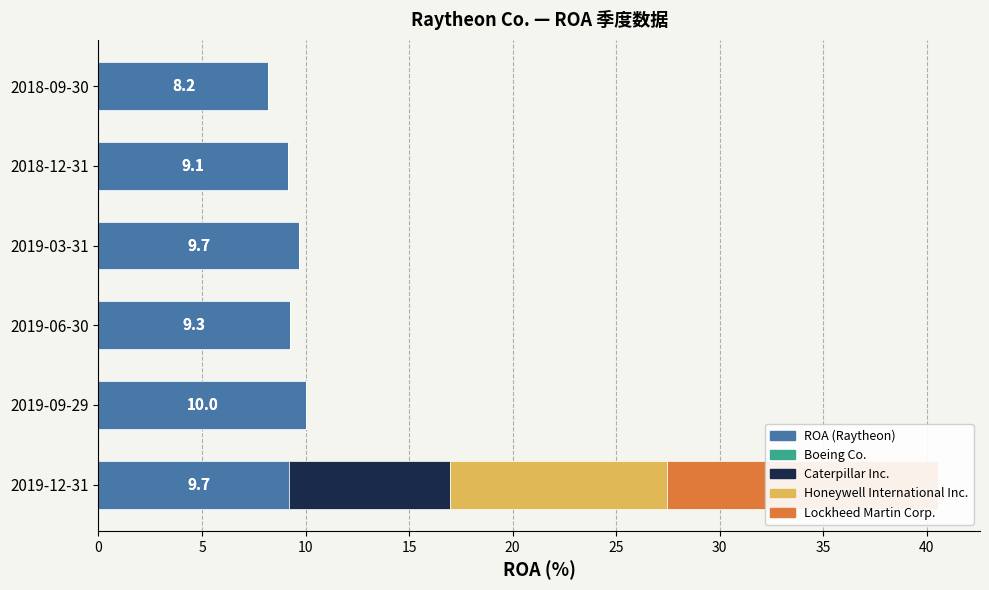

The ROA (Raytheon) series shows 16.6 at 2019-03-31. True or false?

False